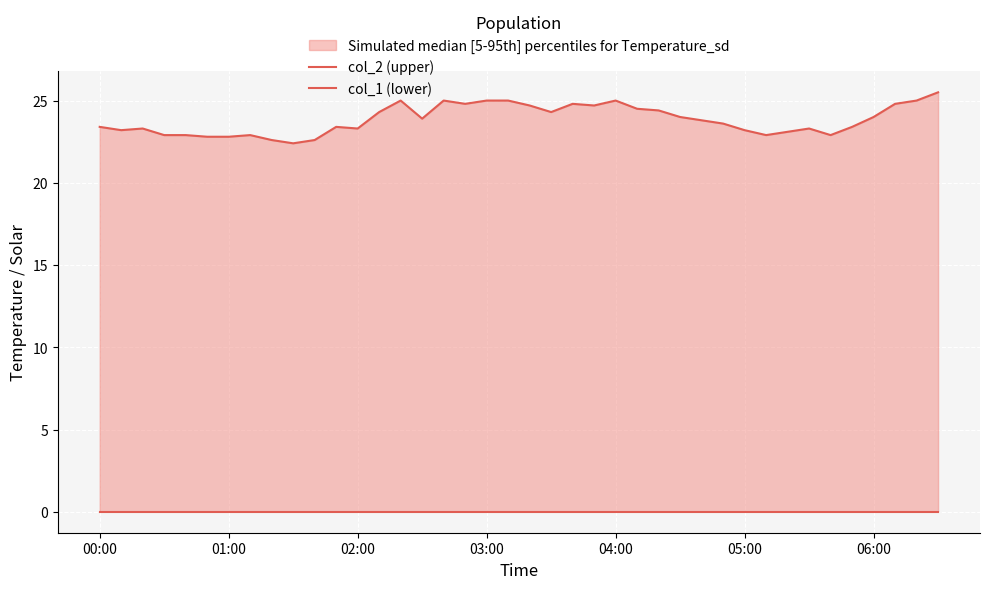

Is it true that col_2 (upper) equals 34.1 at 04:00?

False